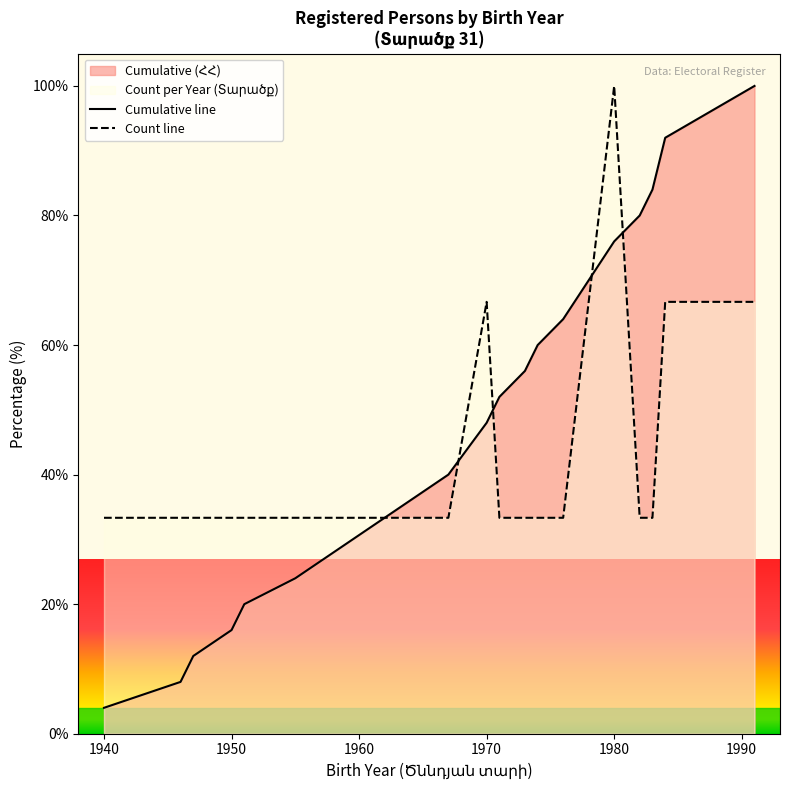

What is the difference between the maximum and second lowest values in the Cumulative line series?

92.0